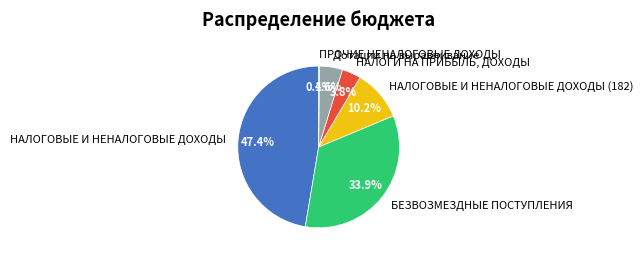

Which has a higher value, БЕЗВОЗМЕЗДНЫЕ ПОСТУПЛЕНИЯ or НАЛОГОВЫЕ И НЕНАЛОГОВЫЕ ДОХОДЫ (182)?

БЕЗВОЗМЕЗДНЫЕ ПОСТУПЛЕНИЯ